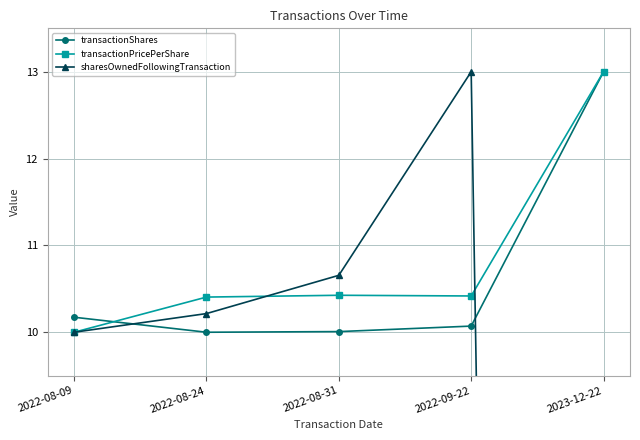

How many values in the transactionShares series exceed 10?

4